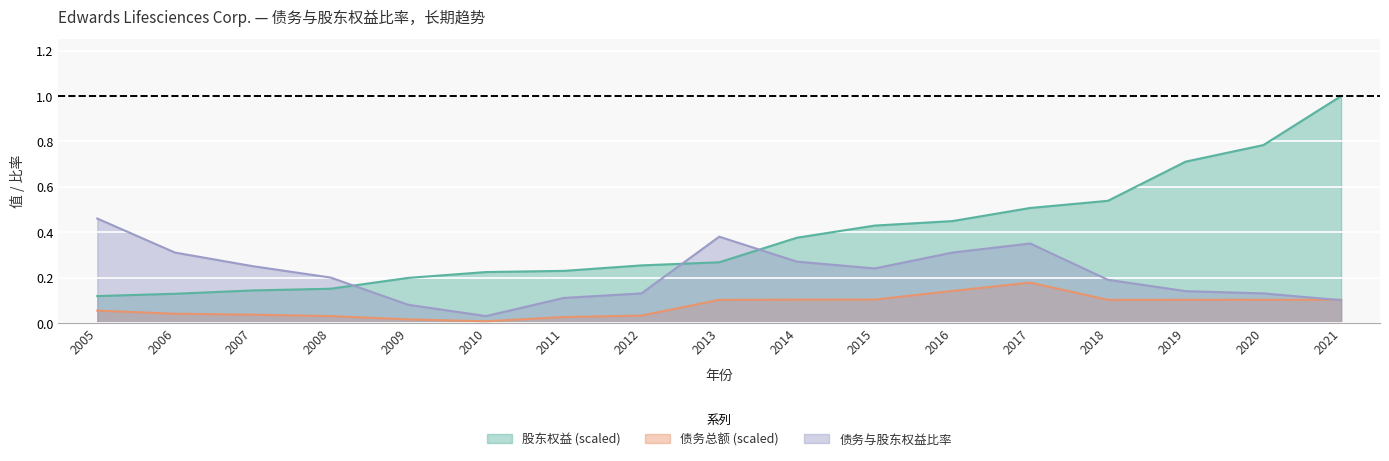

How many lines are shown in the chart?

3